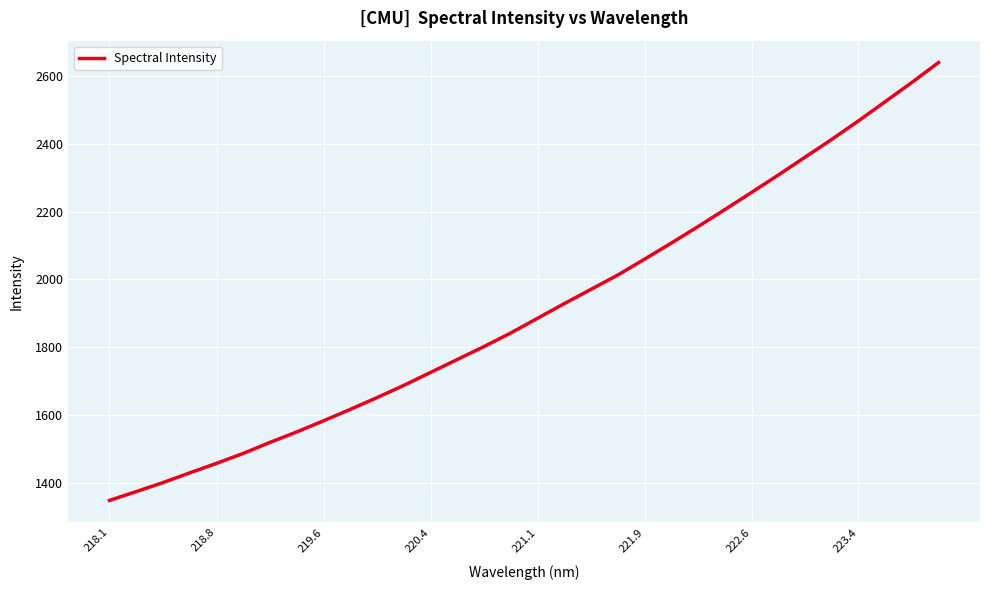

What is the maximum value shown in the chart?

2639.9